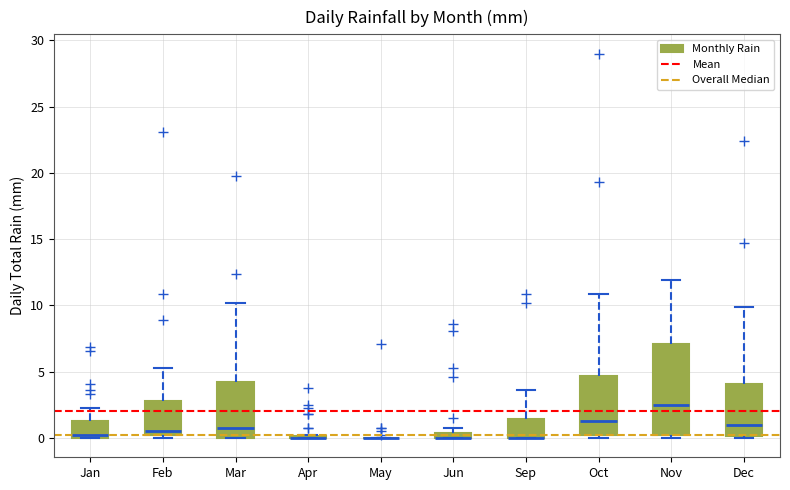

Comparing the boxes themselves (not the whiskers), which one is the tallest?

Nov